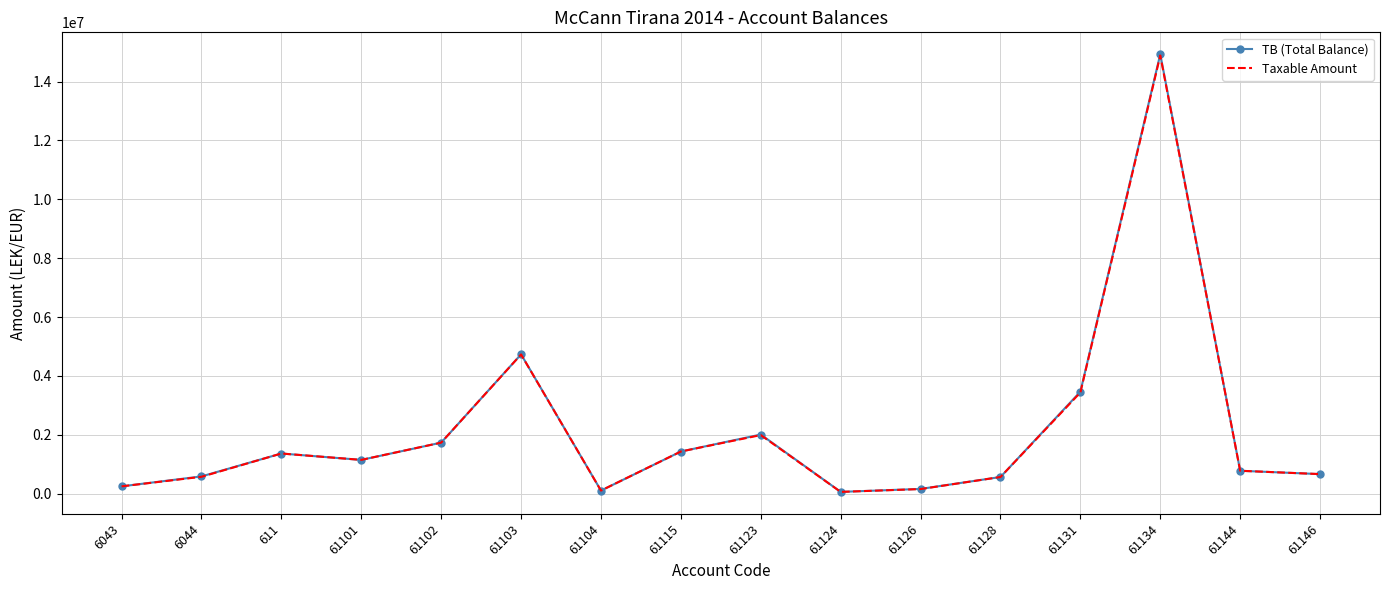

What is the minimum value shown in the chart?

61813.2